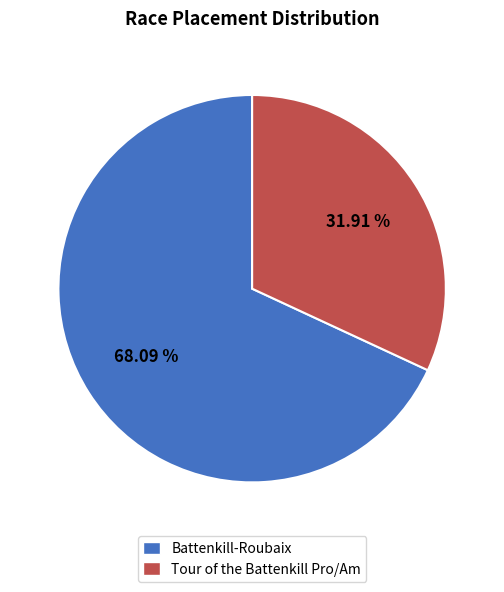

True or false: Tour of the Battenkill Pro/Am accounts for 25% of the total.

False